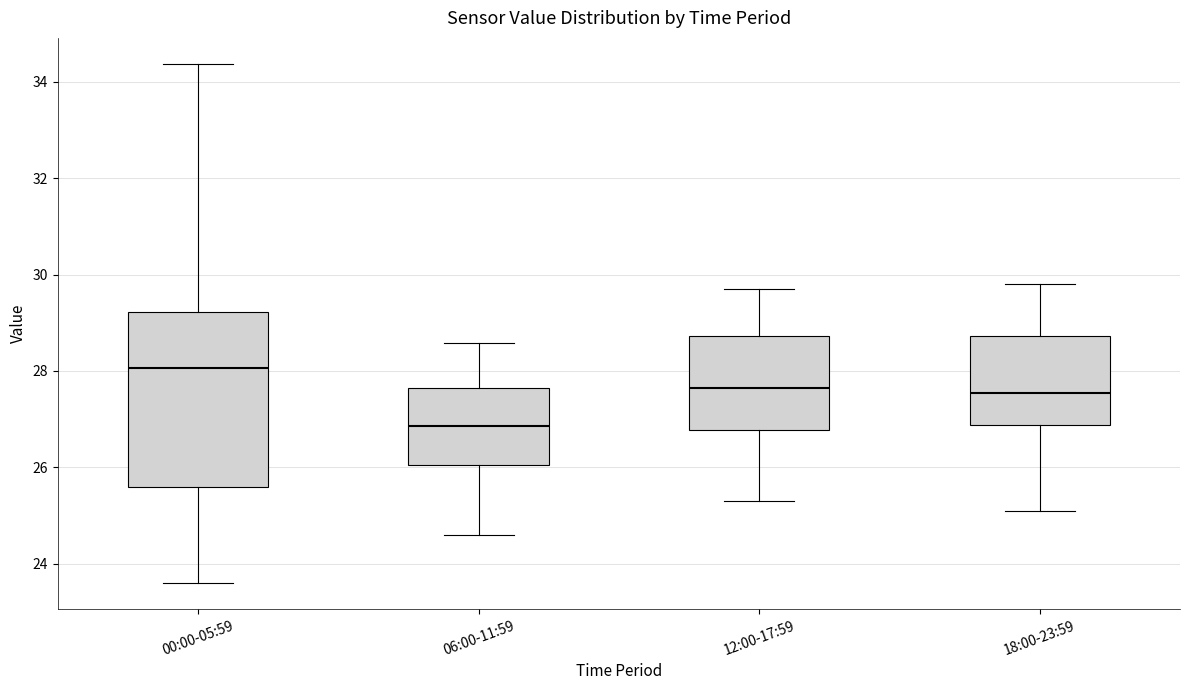

Comparing the boxes themselves (not the whiskers), which one is the tallest?

00:00-05:59